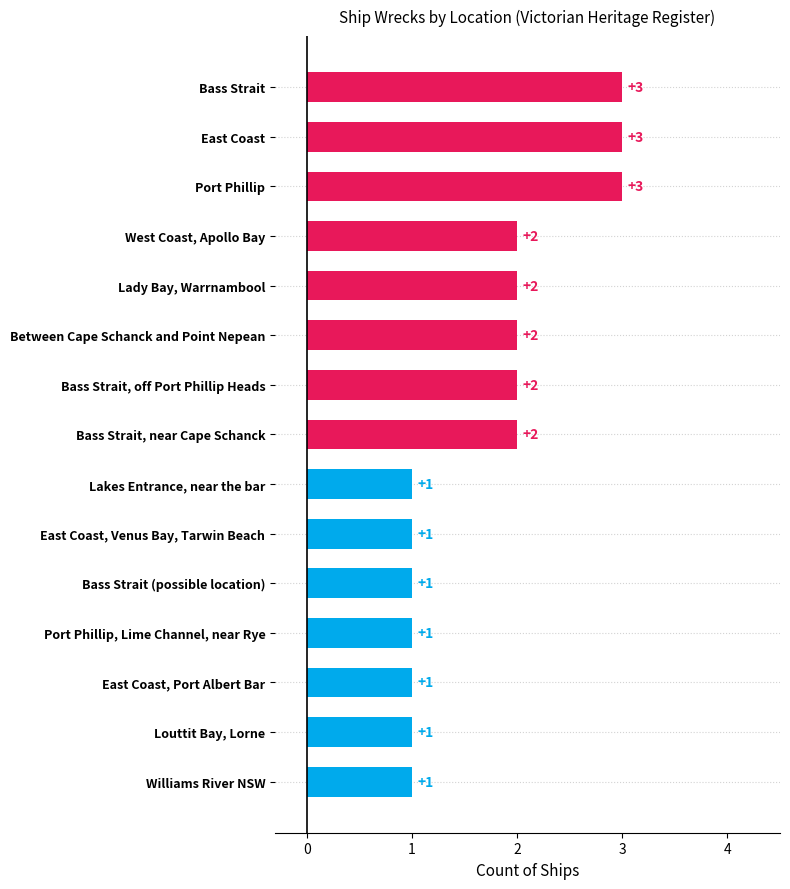

Does the chart contain any negative values?

No